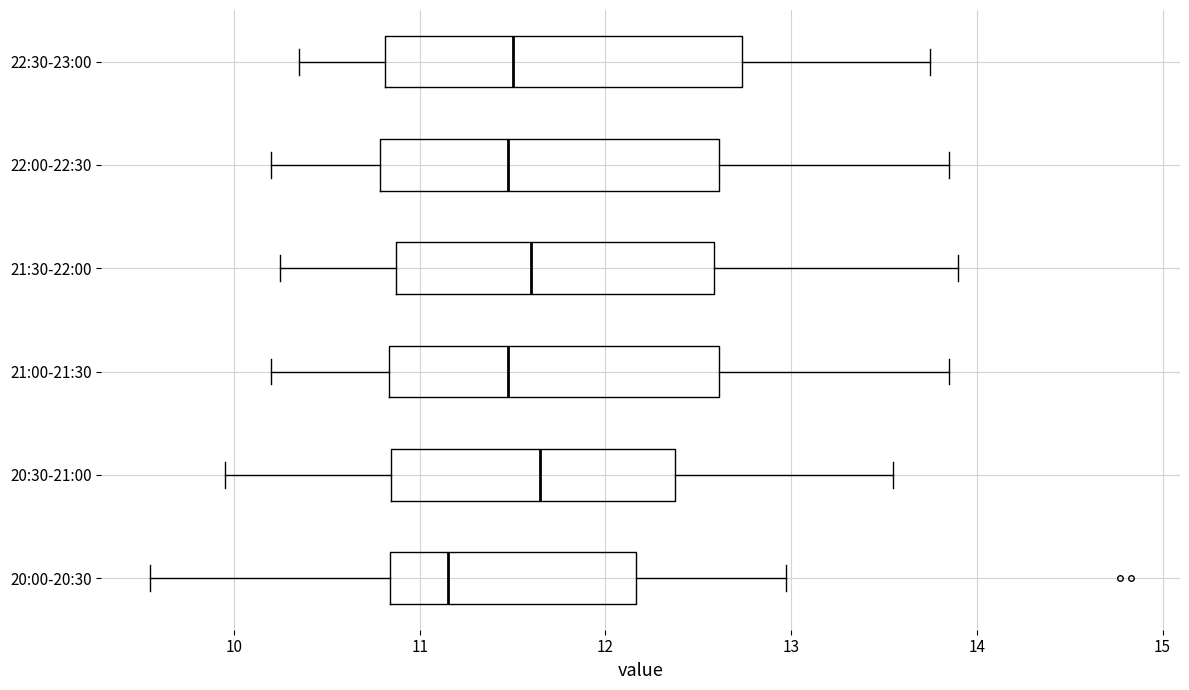

Reading bottom to top, transcribe this box plot: for each box, give where its median line is, the range the box spans, and where its two whiskers end, as read against the x-axis. The values are not printed on the chart, so give them approximately, as read against the axis.

20:00-20:30: median 11.2, box 10.8 to 12.2, whiskers 9.6 to 13.0
20:30-21:00: median 11.7, box 10.8 to 12.4, whiskers 10.0 to 13.6
21:00-21:30: median 11.5, box 10.8 to 12.6, whiskers 10.2 to 13.9
21:30-22:00: median 11.6, box 10.9 to 12.6, whiskers 10.3 to 13.9
22:00-22:30: median 11.5, box 10.8 to 12.6, whiskers 10.2 to 13.9
22:30-23:00: median 11.5, box 10.8 to 12.7, whiskers 10.4 to 13.8